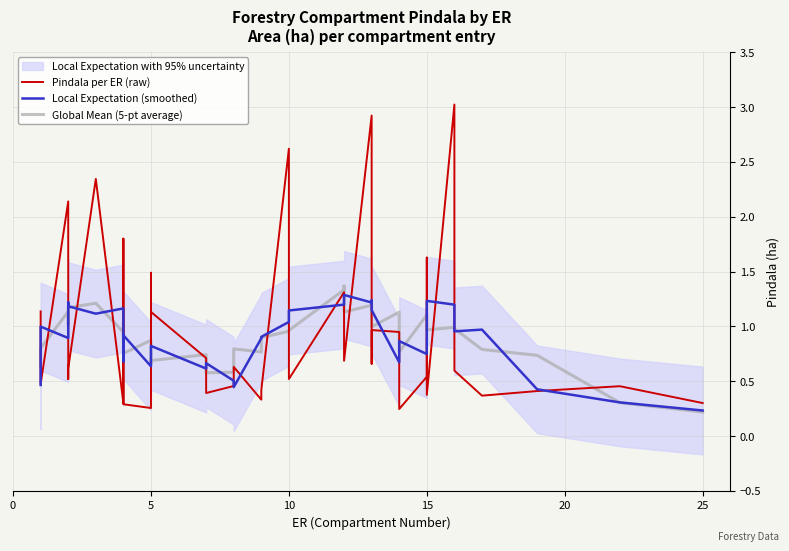

Which series has the largest range (max minus min)?

Pindala per ER (raw)